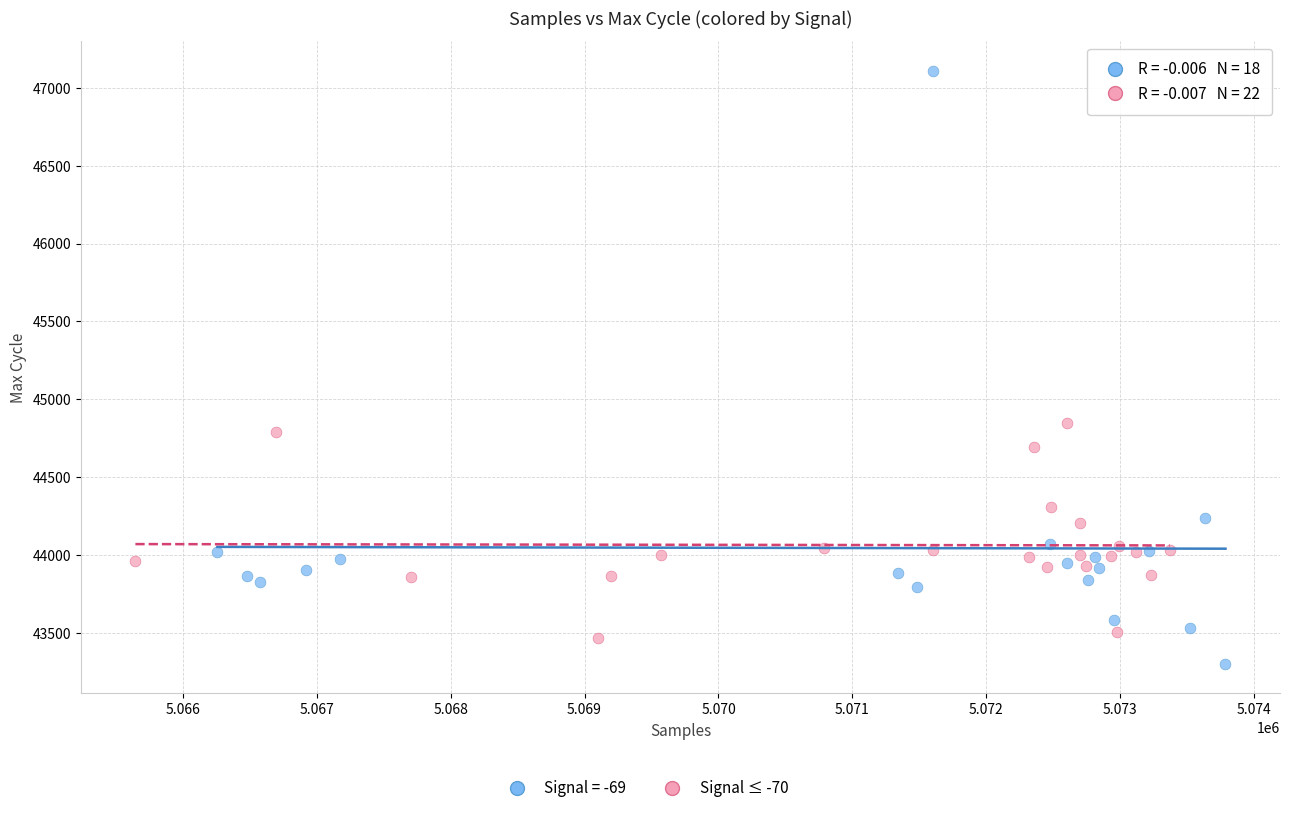

Which series contains the highest Y value?

Signal = -69